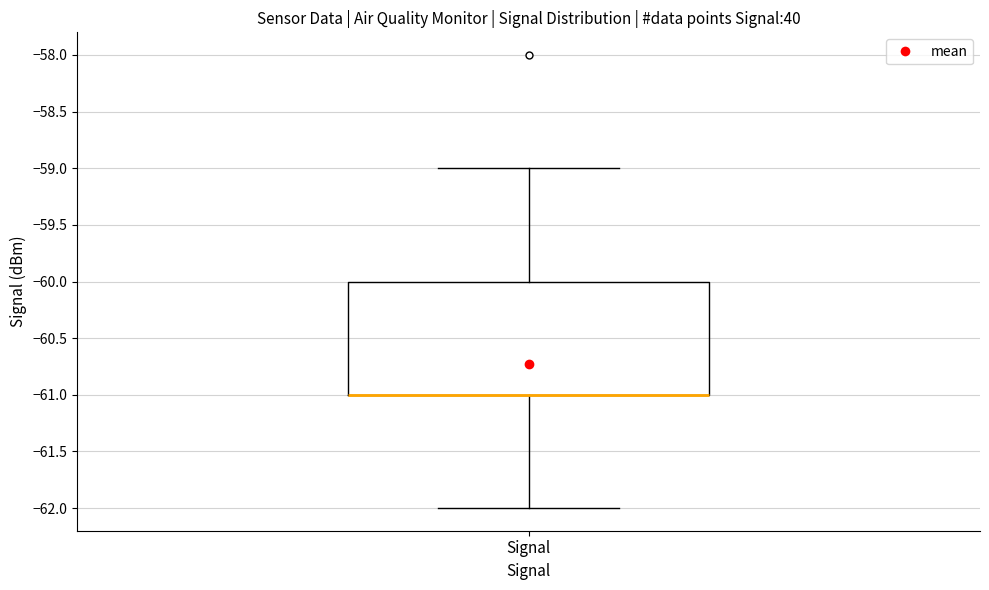

Read this box plot against the y-axis: the position of the median line, the range covered by the box, and the ends of both whiskers. The values are not printed on the chart, so give them approximately, as read against the axis.

median -61 (drawn on the box's lower edge), box -61 to -60, whiskers -62 to -59